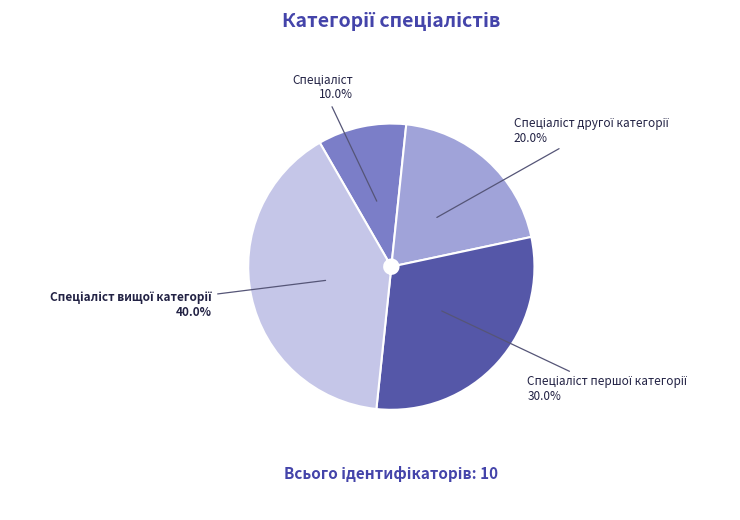

Is there a majority slice in this chart?

No